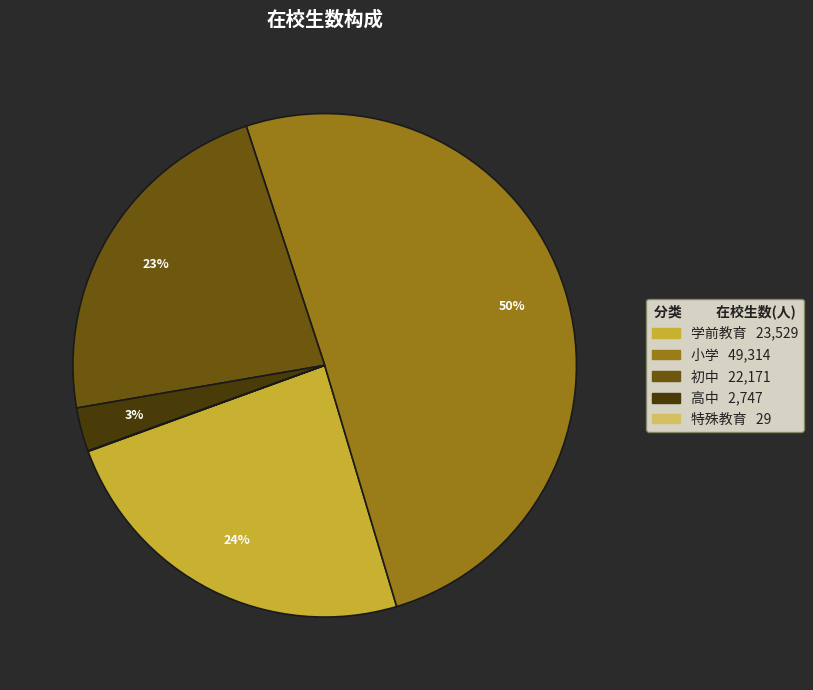

Which has a higher value, 学前教育 or 高中?

学前教育